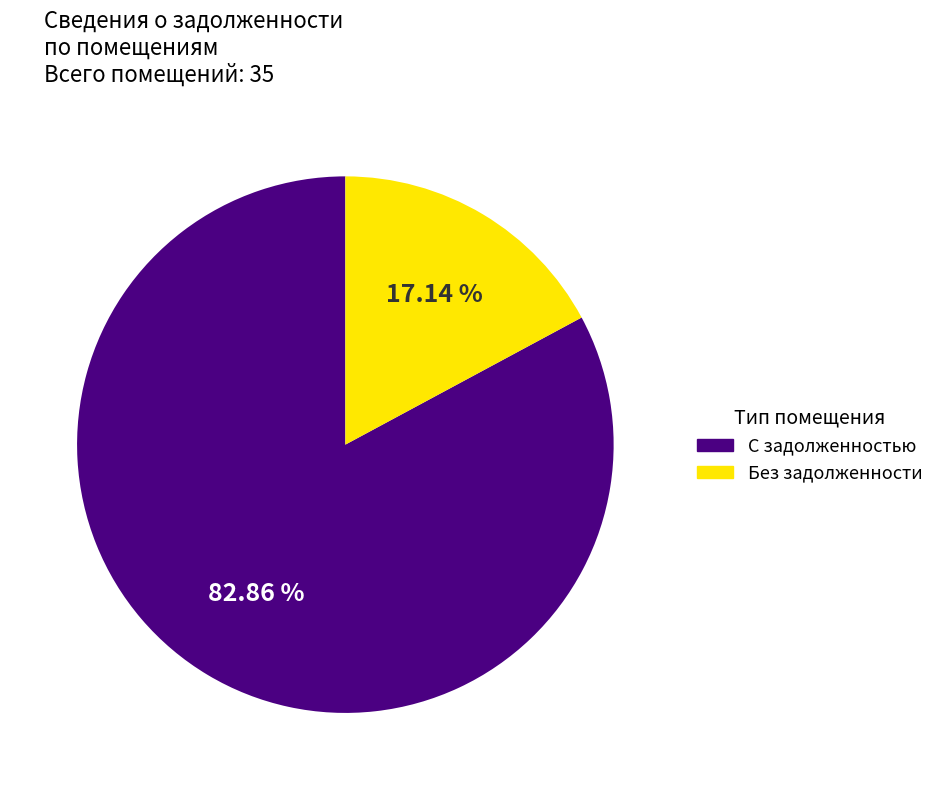

To the nearest percent, what is the difference between the largest and smallest slice percentages?

66%